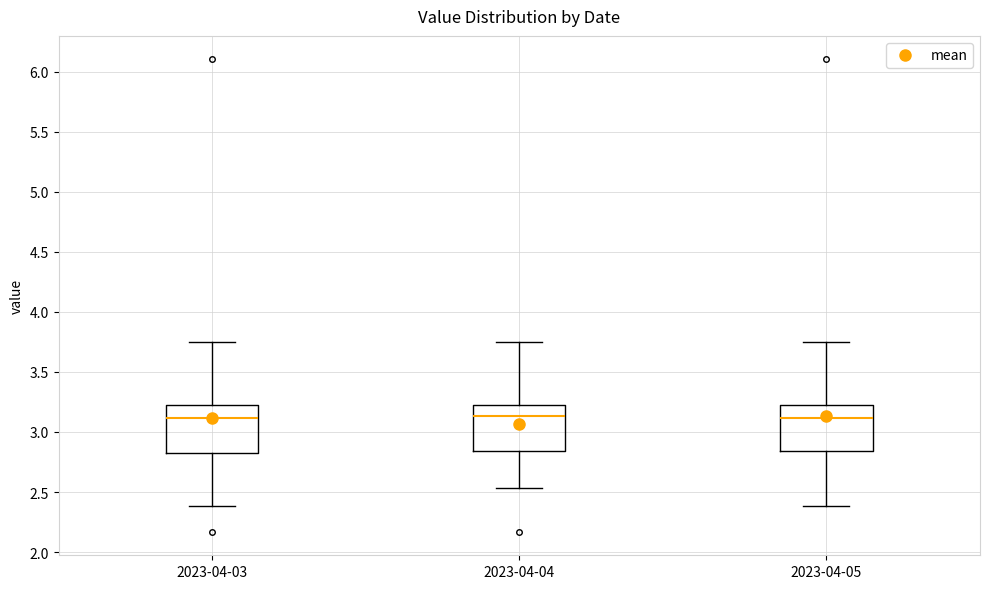

Reading left to right, read every box against the y-axis: the position of its median line, the range the box covers, and the ends of its whiskers. The values are not printed on the chart, so give them approximately, as read against the axis.

2023-04-03: median 3.10, box 2.80 to 3.25, whiskers 2.40 to 3.75
2023-04-04: median 3.15, box 2.85 to 3.25, whiskers 2.55 to 3.75
2023-04-05: median 3.10, box 2.85 to 3.25, whiskers 2.40 to 3.75